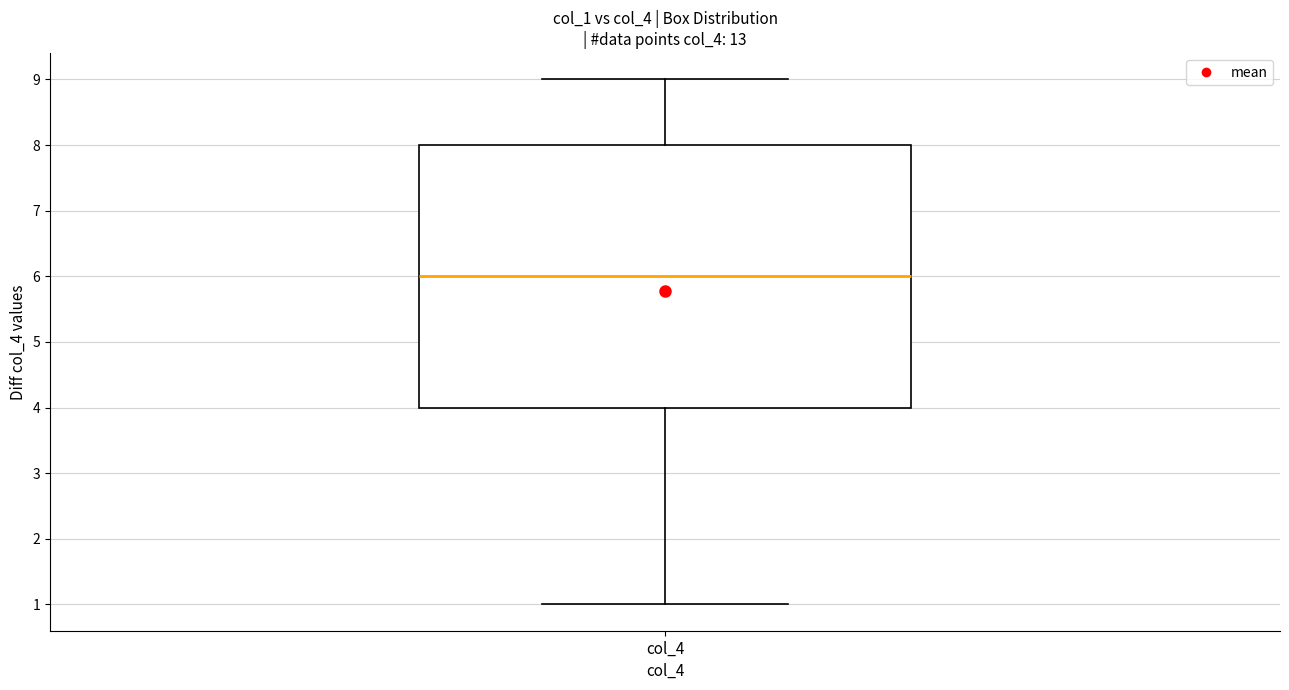

Transcribe this box plot: give where the median line is, the range the box spans, and where the two whiskers end, as read against the y-axis. The values are not printed on the chart, so give them approximately, as read against the axis.

median 6, box 4 to 8, whiskers 1 to 9